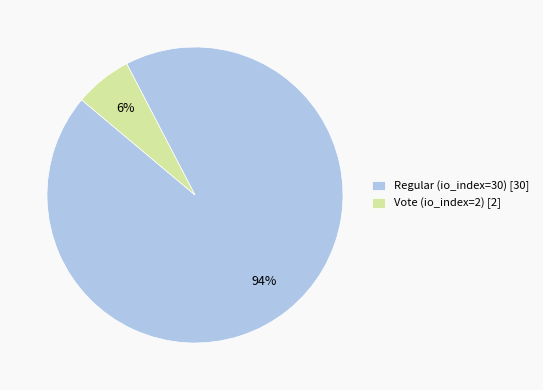

Count the number of slices in the pie.

2